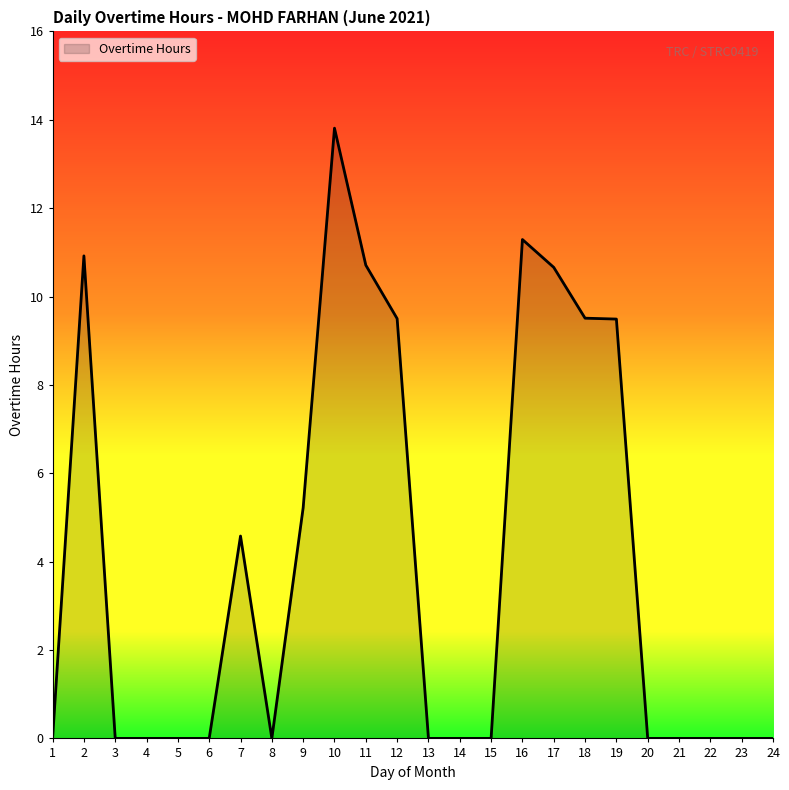

Reading left to right, what are all the values shown in this chart?

0.0	10.9	0.0	0.0	0.0	0.0	4.6	0.0	5.2	13.8	10.7	9.5	0.0	0.0	0.0	11.3	10.7	9.5	9.5	0.0	0.0	0.0	0.0	0.0